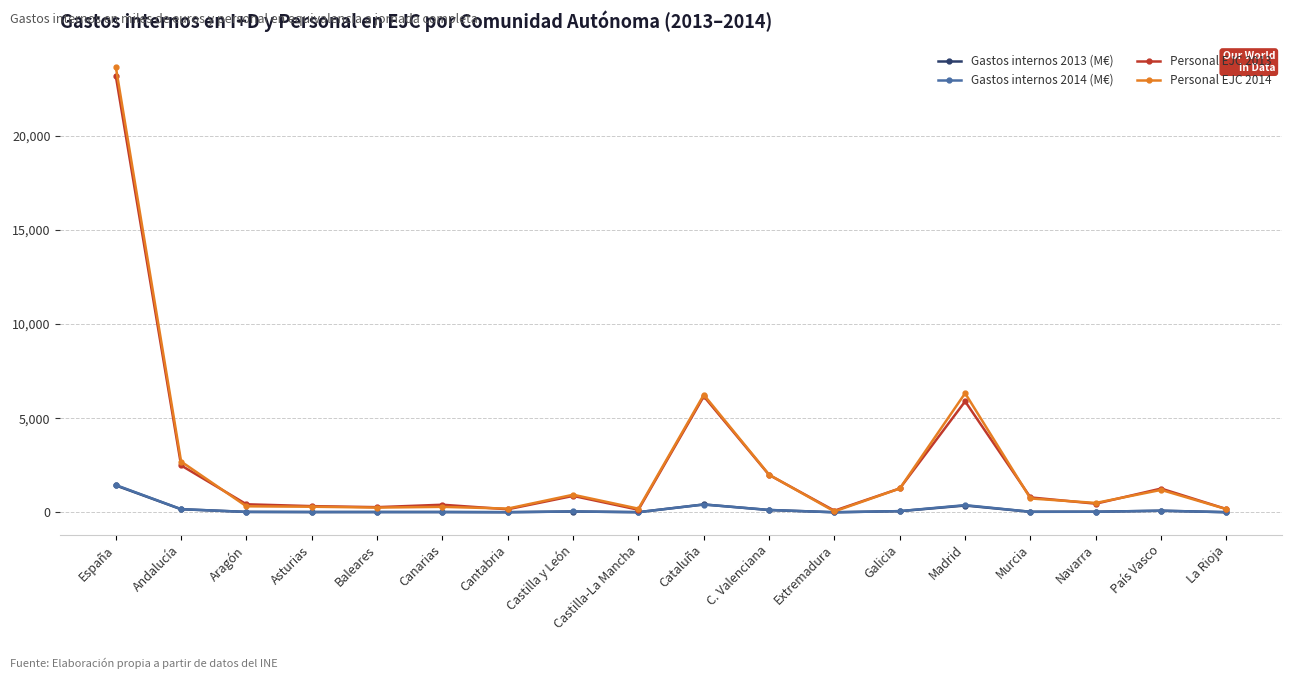

Does the chart have visible grid lines?

Yes